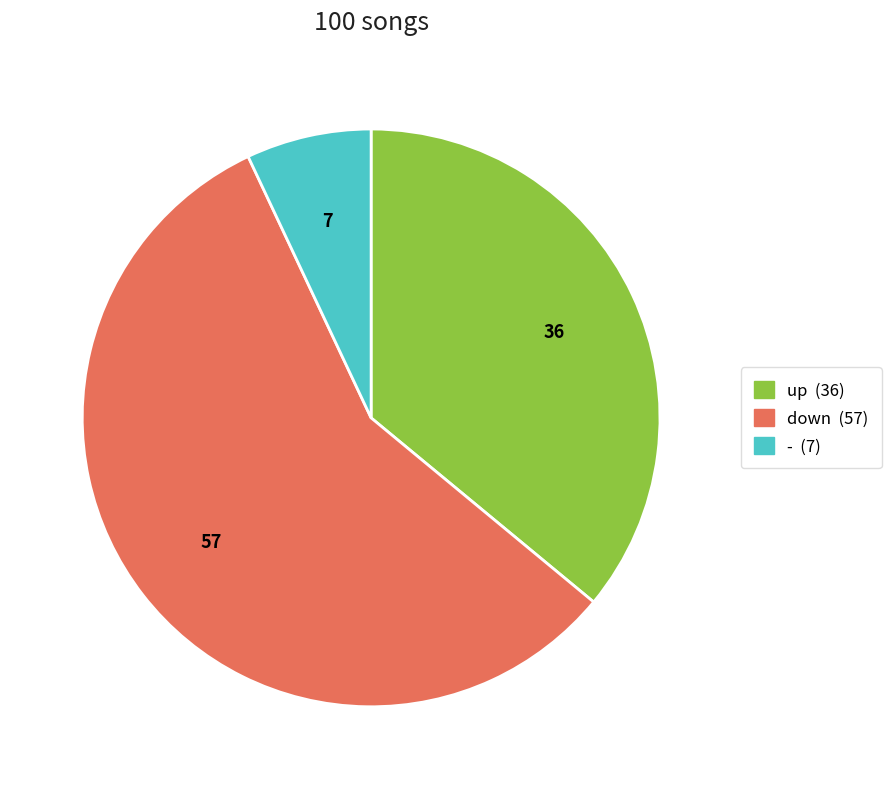

Rank the categories by value from lowest to highest.

-, up, down